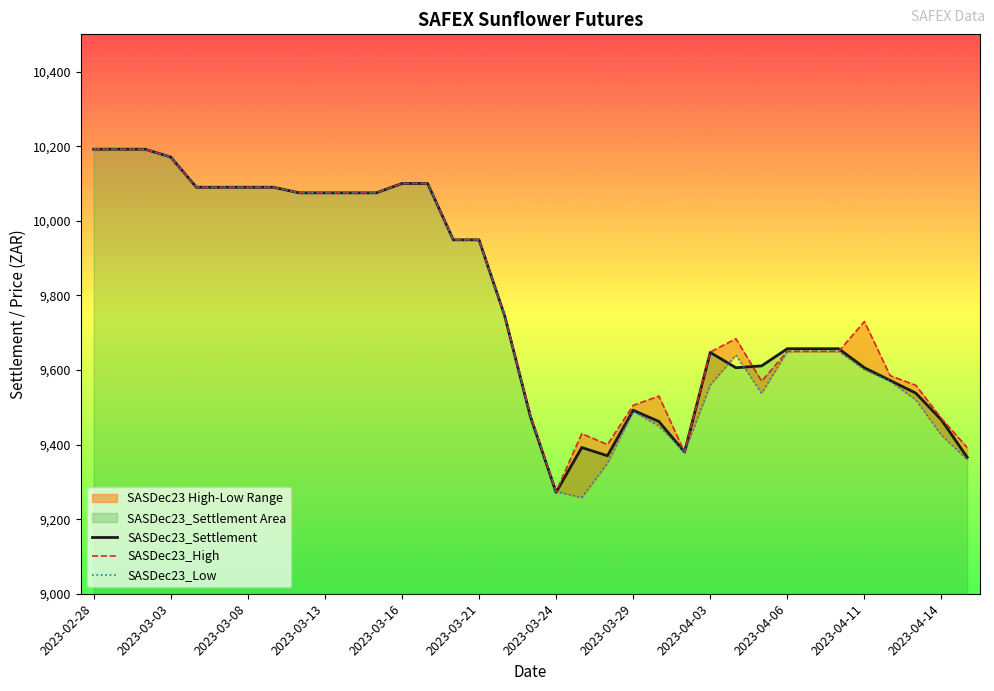

What is the difference between the maximum and second lowest values in the SASDec23_Low series?

918.0